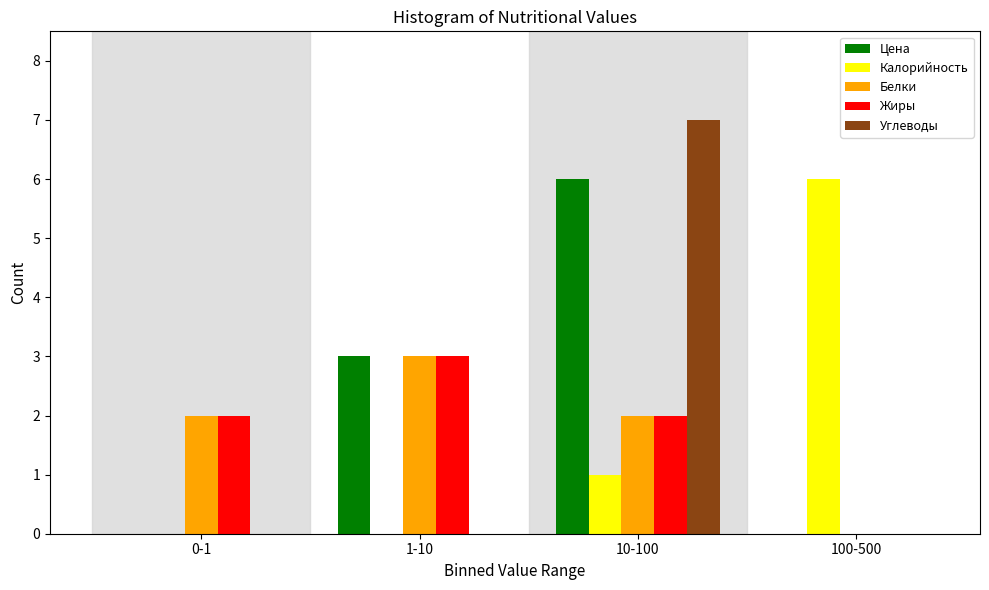

Reading left to right, transcribe all the data shown in this chart.

Цена: 0-1=0	1-10=3	10-100=6	100-500=0
Калорийность: 0-1=0	1-10=0	10-100=1	100-500=6
Белки: 0-1=2	1-10=3	10-100=2	100-500=0
Жиры: 0-1=2	1-10=3	10-100=2	100-500=0
Углеводы: 0-1=0	1-10=0	10-100=7	100-500=0